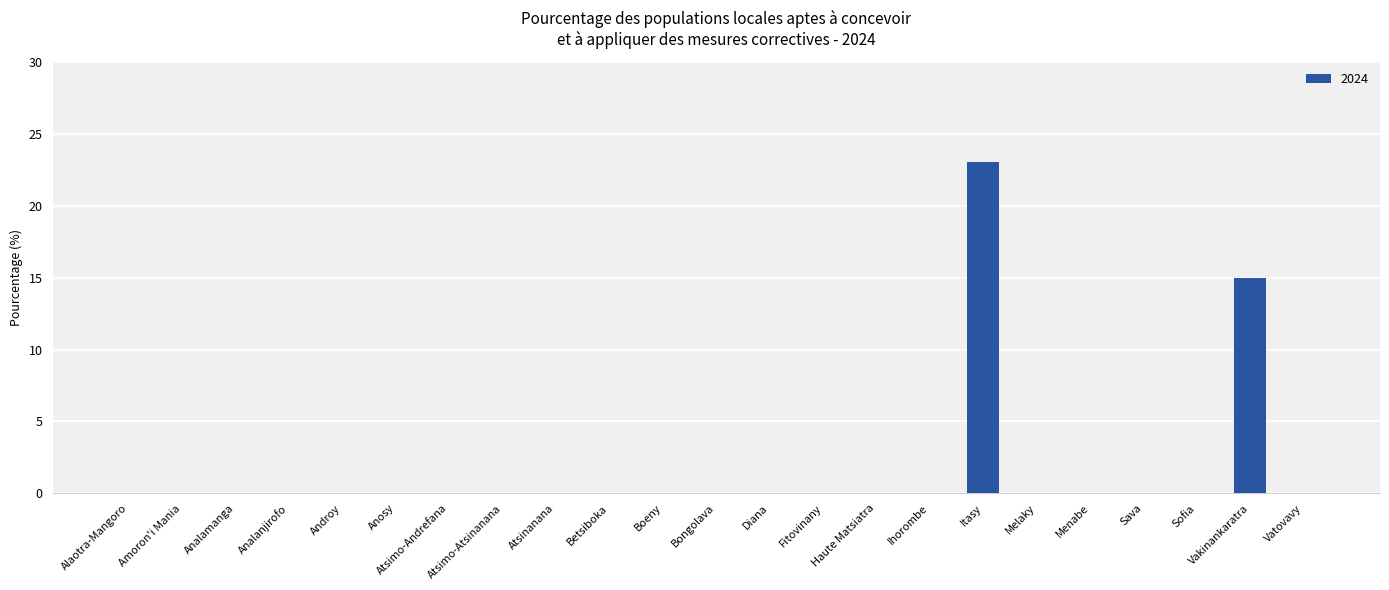

Which category has the highest value across all series?

Itasy